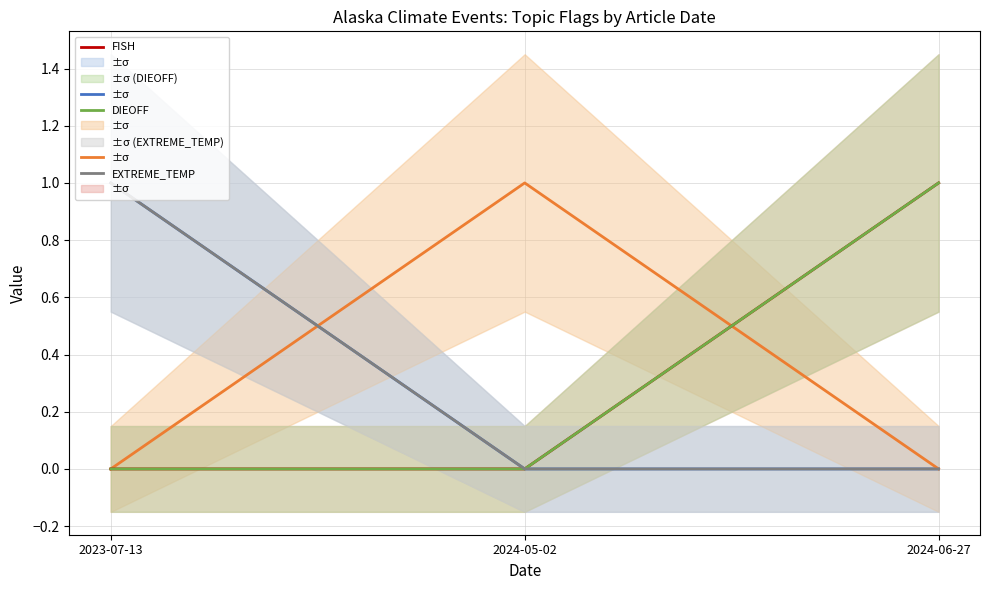

What is the difference between the SNOW values at 2024-05-02 and 2023-07-13?

1